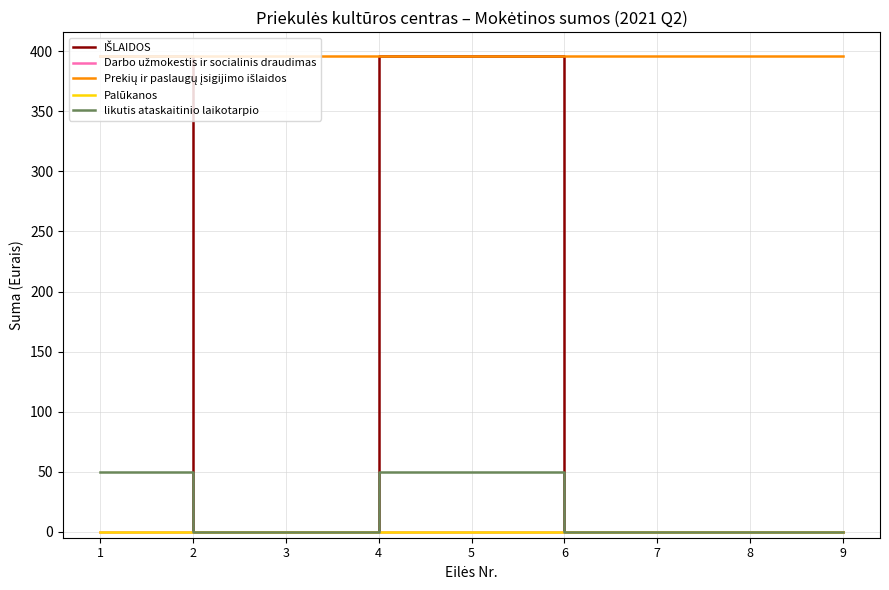

Does the chart display data point markers on the line(s)?

No